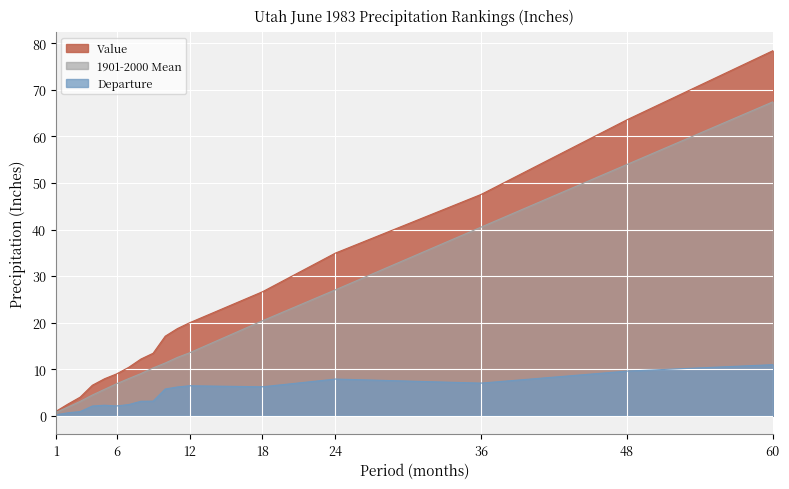

What value does the Departure series have at 4?

2.1